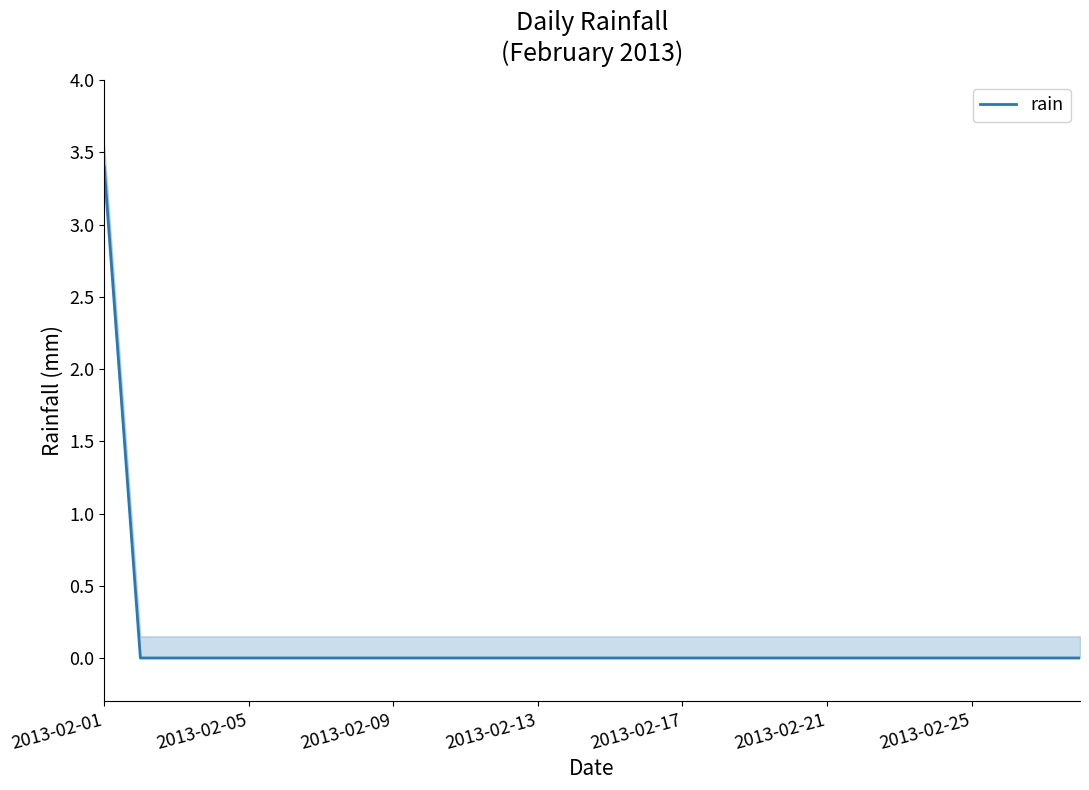

The rain series shows 0.0 at 2013-02-05. True or false?

True